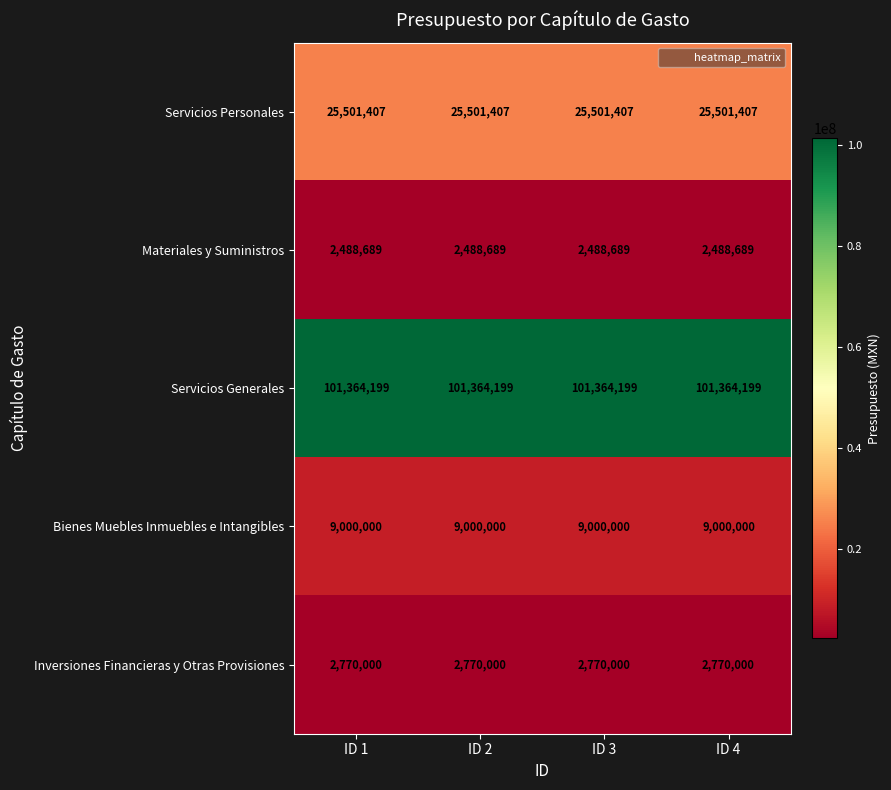

What is the total value across all series at ID 1?

141124295